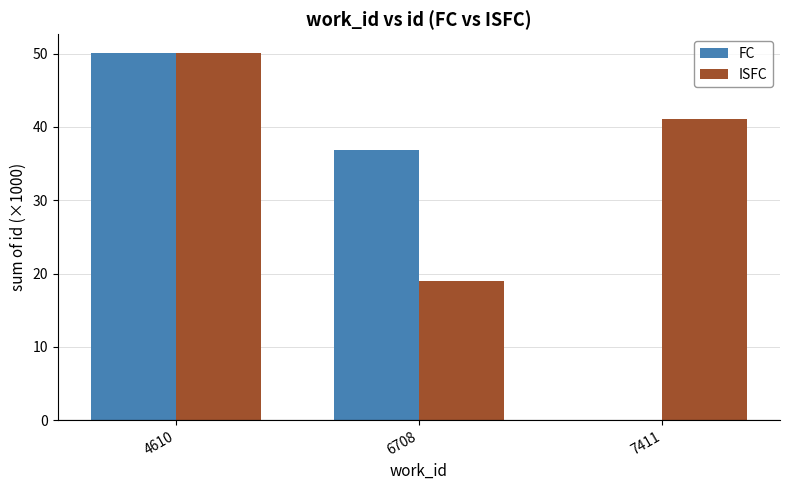

Are the bars grouped side by side (vs. stacked)?

Yes